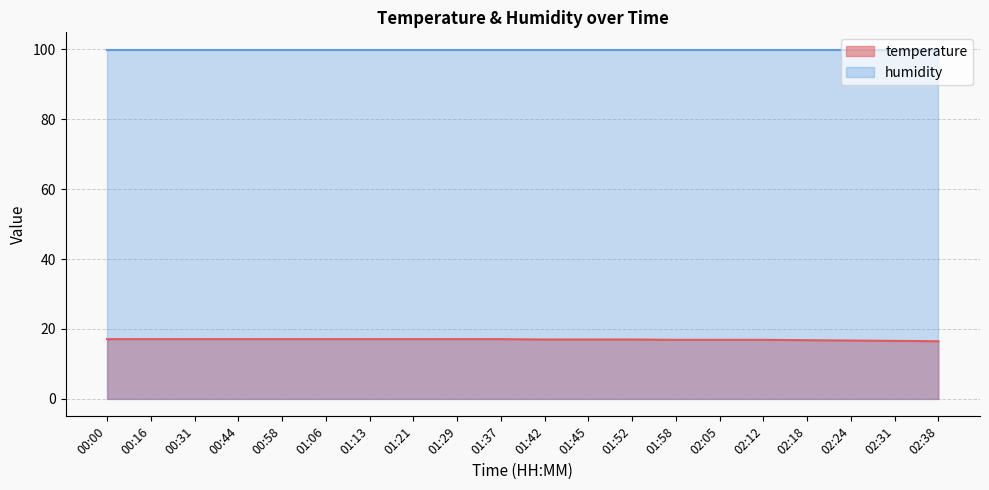

Count the number of data series in this chart.

2